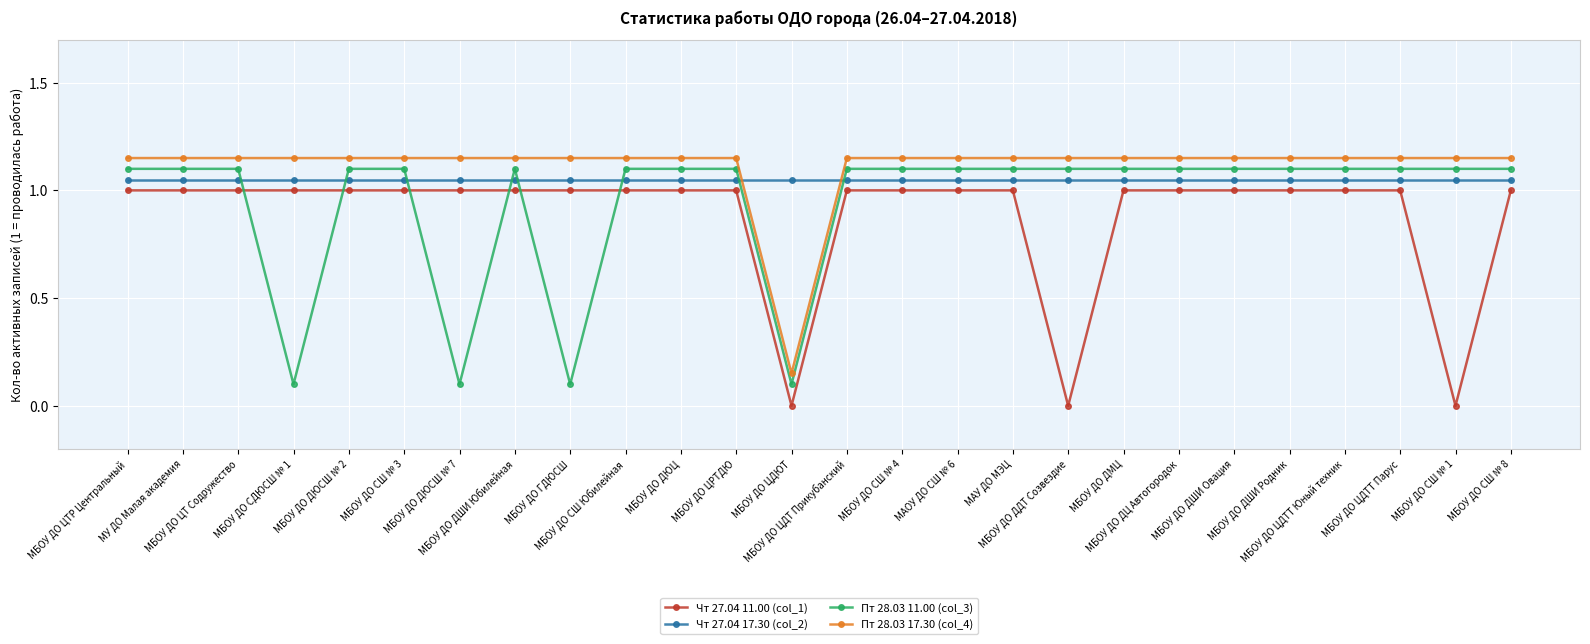

Rank the series by their average value, from lowest to highest.

Чт 27.04 11.00 (col_1), Пт 28.03 11.00 (col_3), Чт 27.04 17.30 (col_2), Пт 28.03 17.30 (col_4)